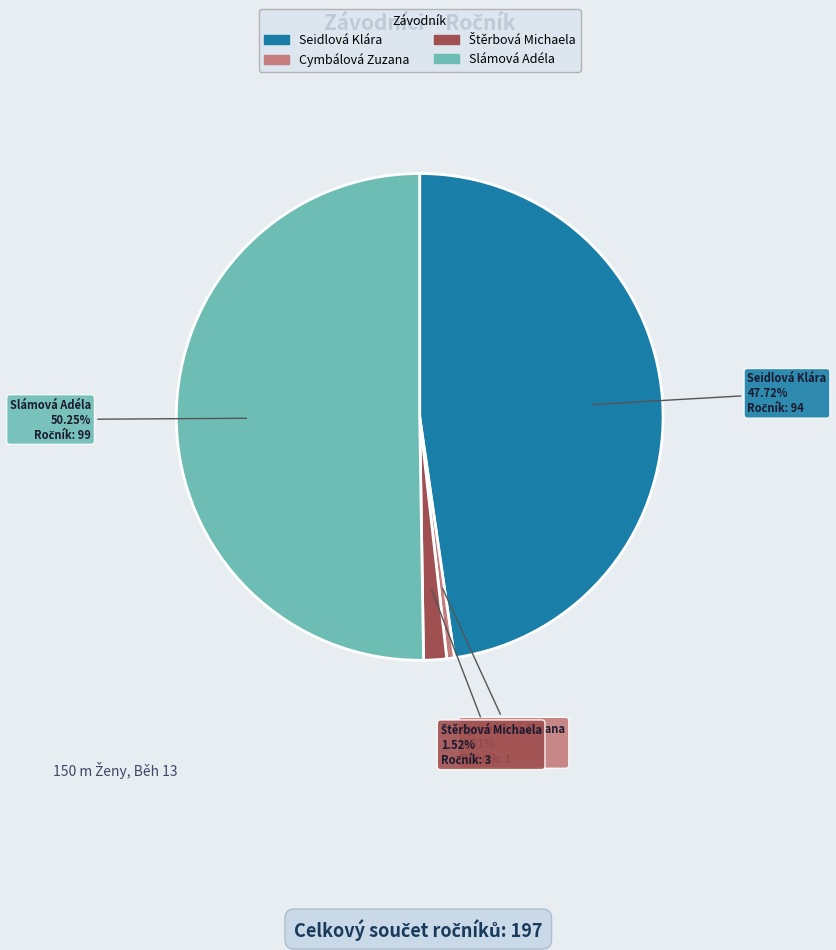

What is the largest slice in the pie chart?

Slámová Adéla